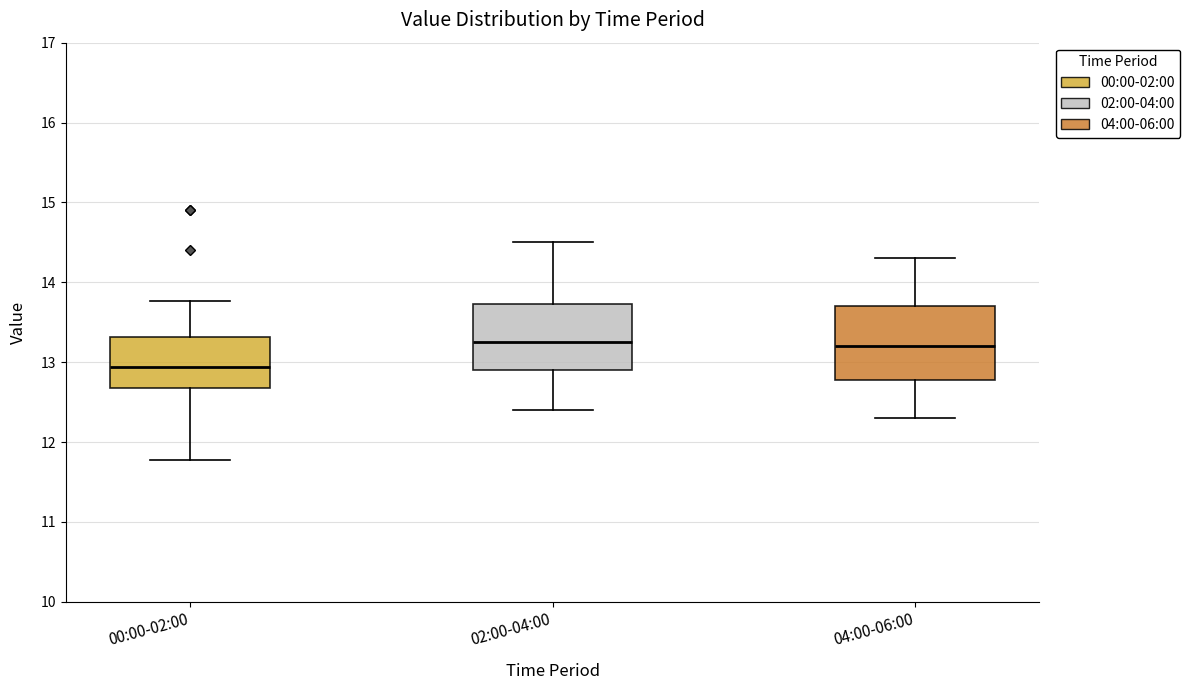

Reading left to right, read every box against the y-axis: the position of its median line, the range the box covers, and the ends of its whiskers. The values are not printed on the chart, so give them approximately, as read against the axis.

00:00-02:00: median 12.9, box 12.7 to 13.3, whiskers 11.8 to 13.8
02:00-04:00: median 13.3, box 12.9 to 13.7, whiskers 12.4 to 14.5
04:00-06:00: median 13.2, box 12.8 to 13.7, whiskers 12.3 to 14.3